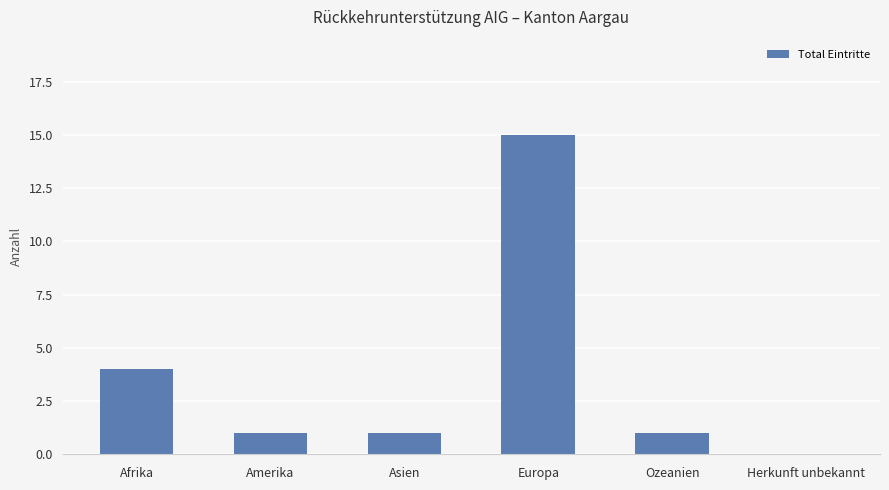

What is the change in value from Ozeanien to Herkunft unbekannt?

-1